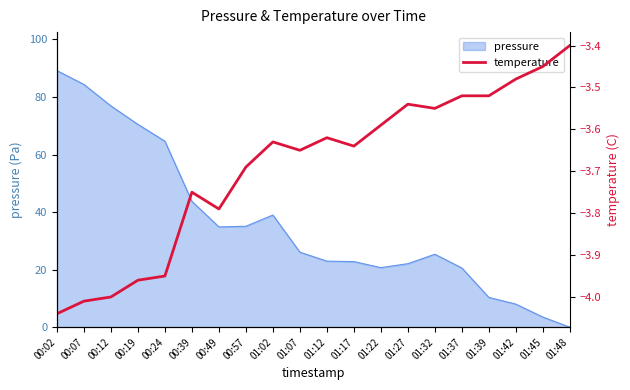

Which category has the highest value across all series?

01:48